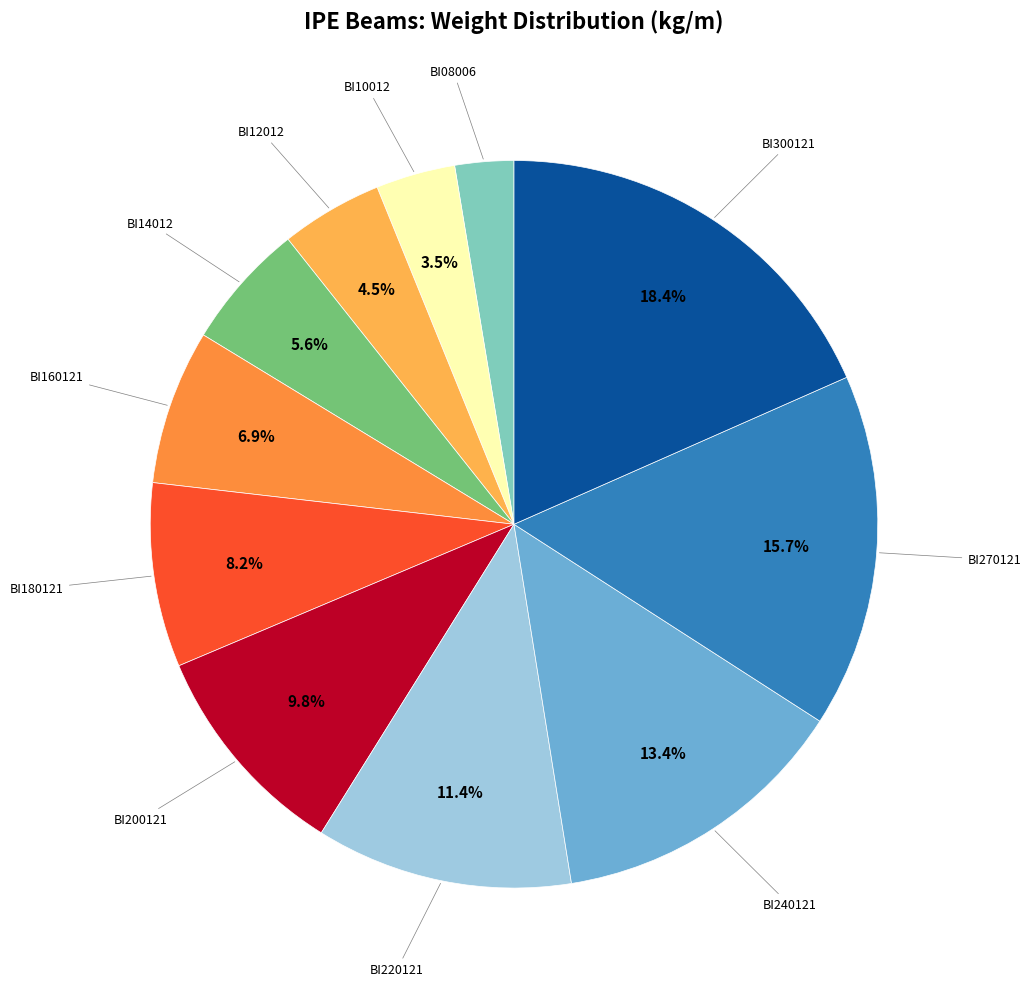

Is there a majority slice in this chart?

No